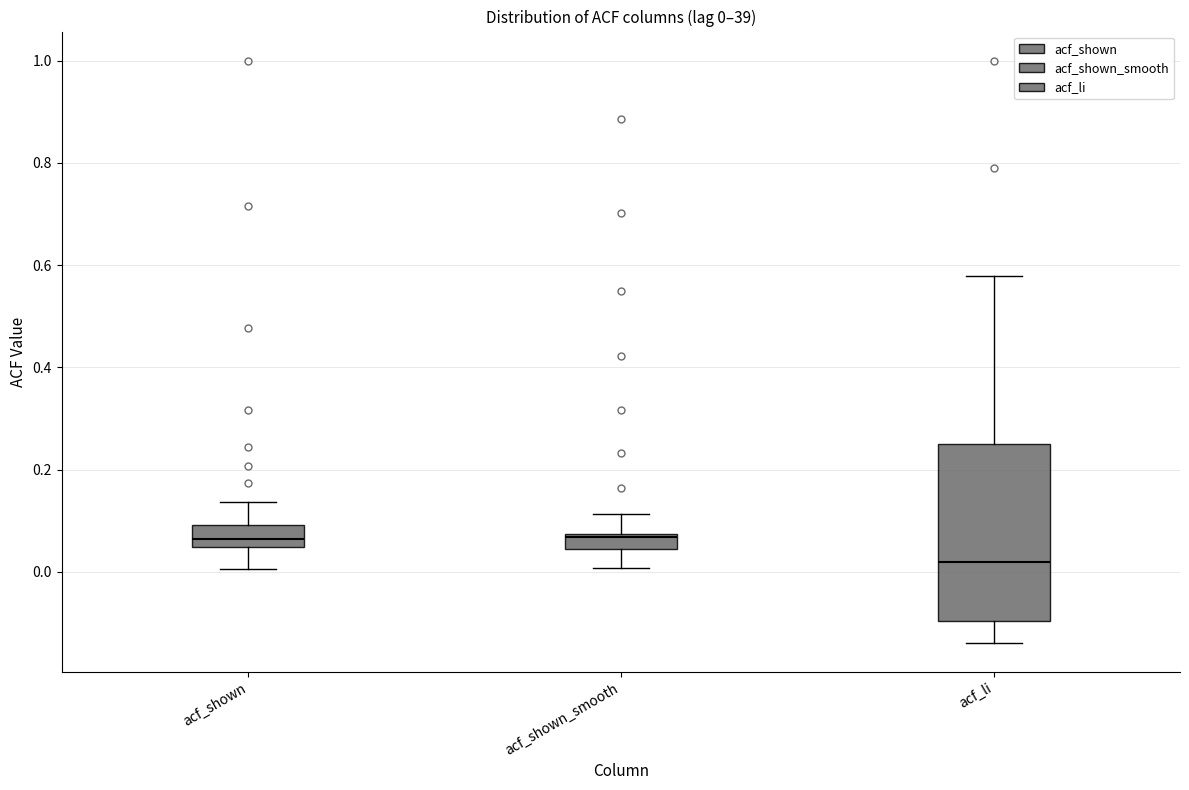

Comparing the boxes themselves (not the whiskers), which one is the tallest?

acf_li